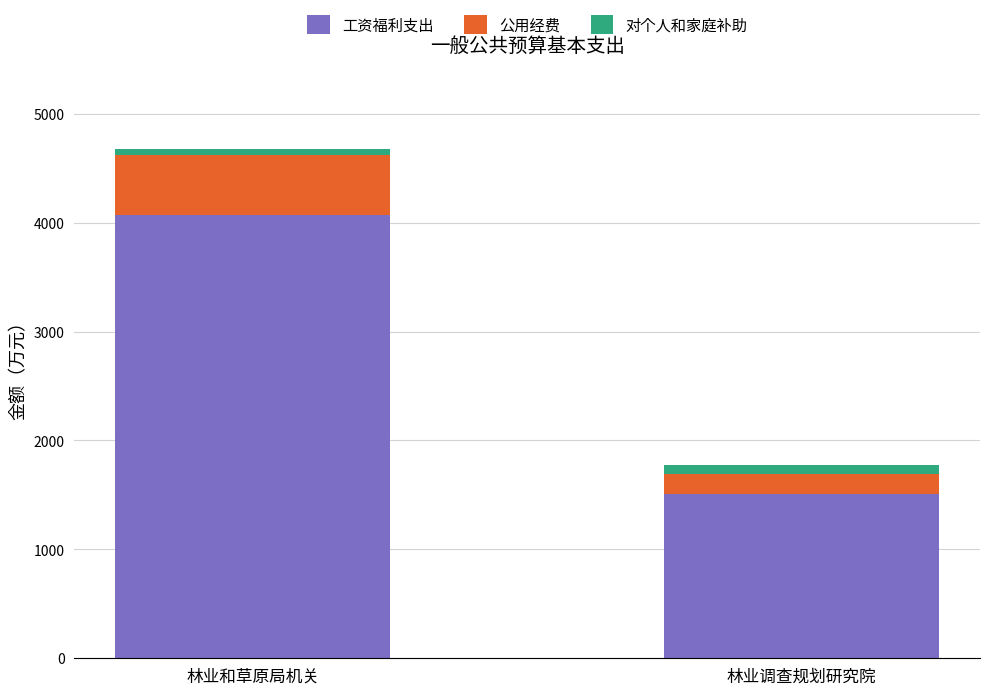

Where is 工资福利支出 nearest to the value 2790?

林业调查规划研究院